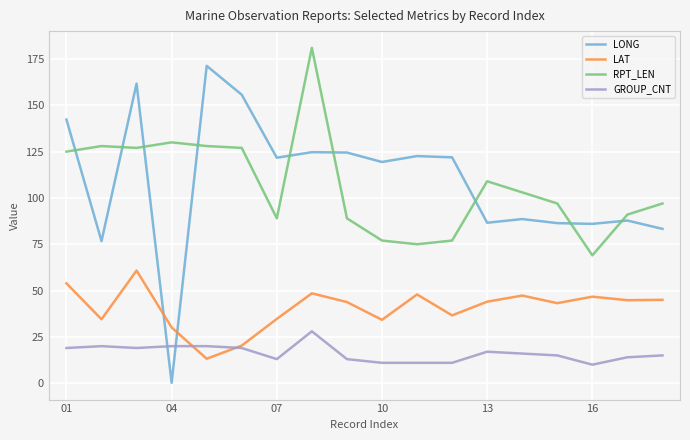

What is the sum of all LONG values?

1961.4